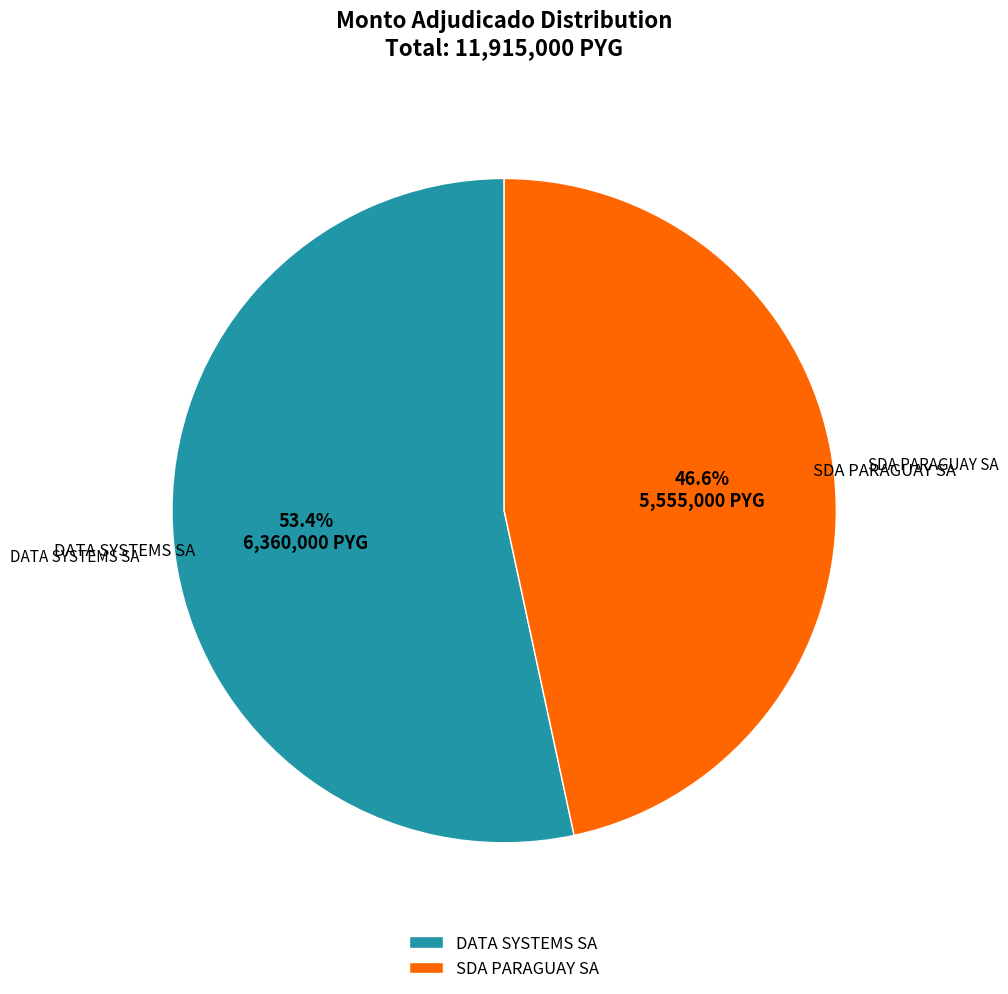

Which has a higher value, DATA SYSTEMS SA or SDA PARAGUAY SA?

DATA SYSTEMS SA